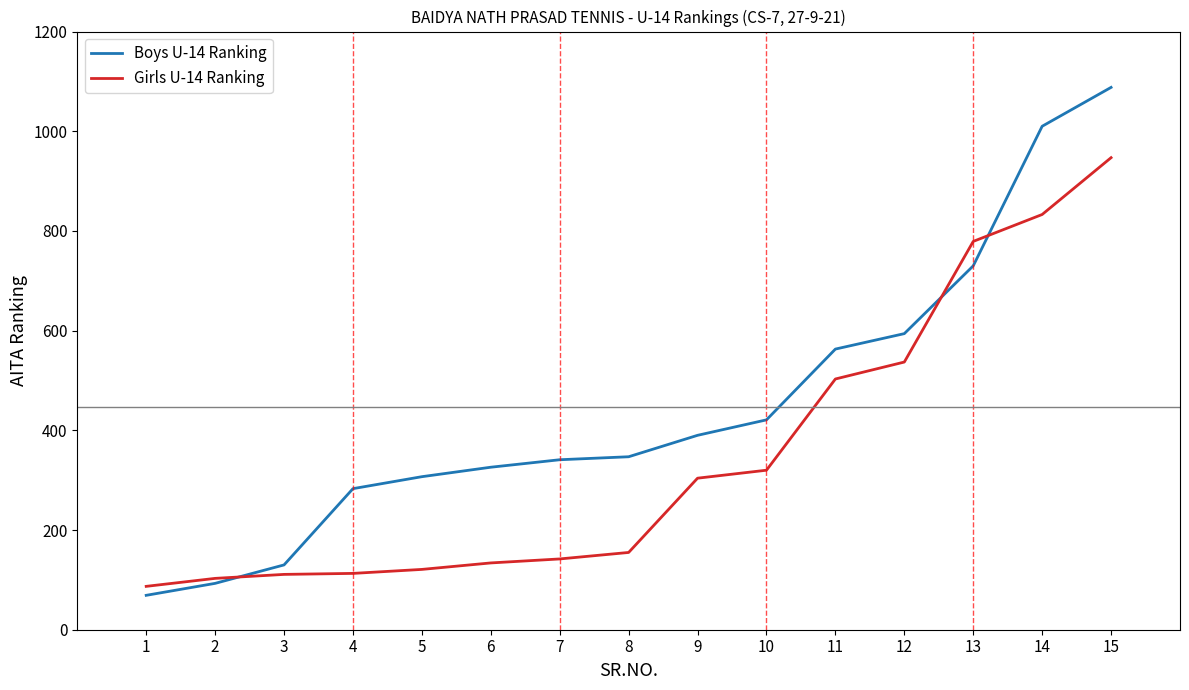

What is the total value across all series at 3?

241